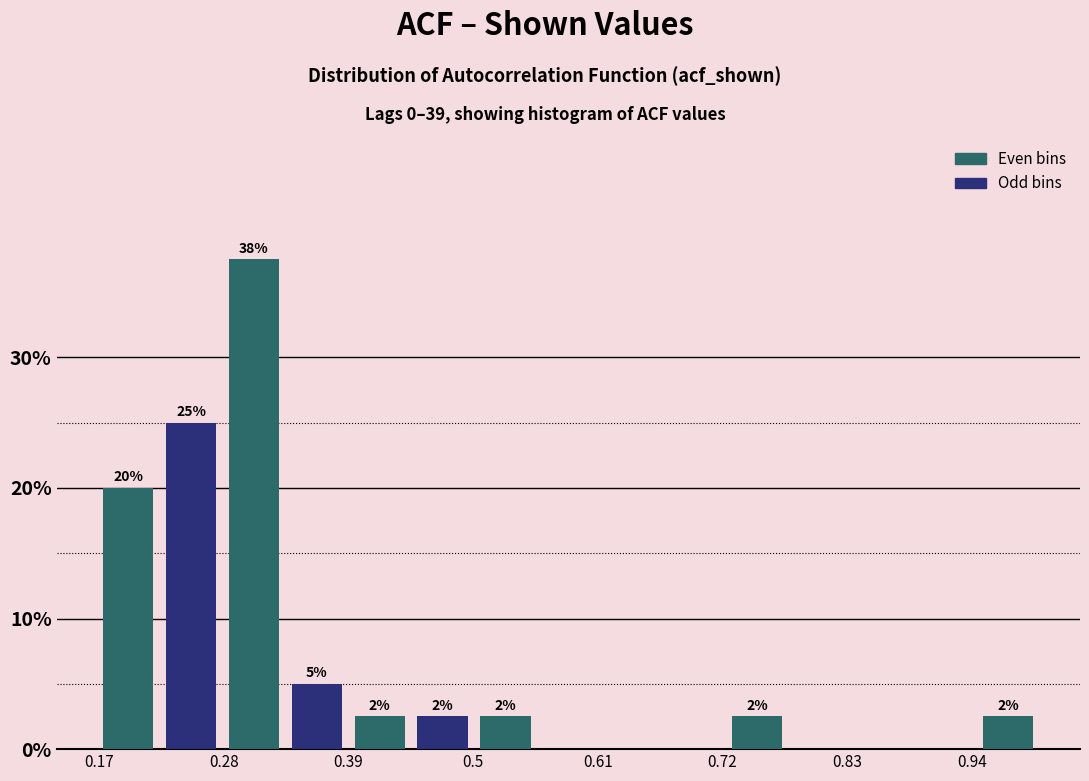

Read against the x-axis, roughly where is the centre of the tallest bar?

0.30